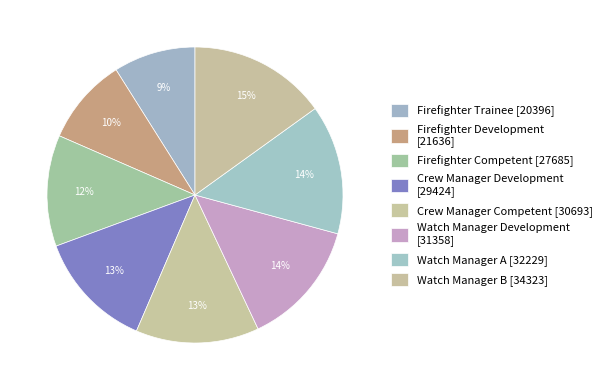

Between Firefighter Competent and Watch Manager Development, which is larger?

Watch Manager Development